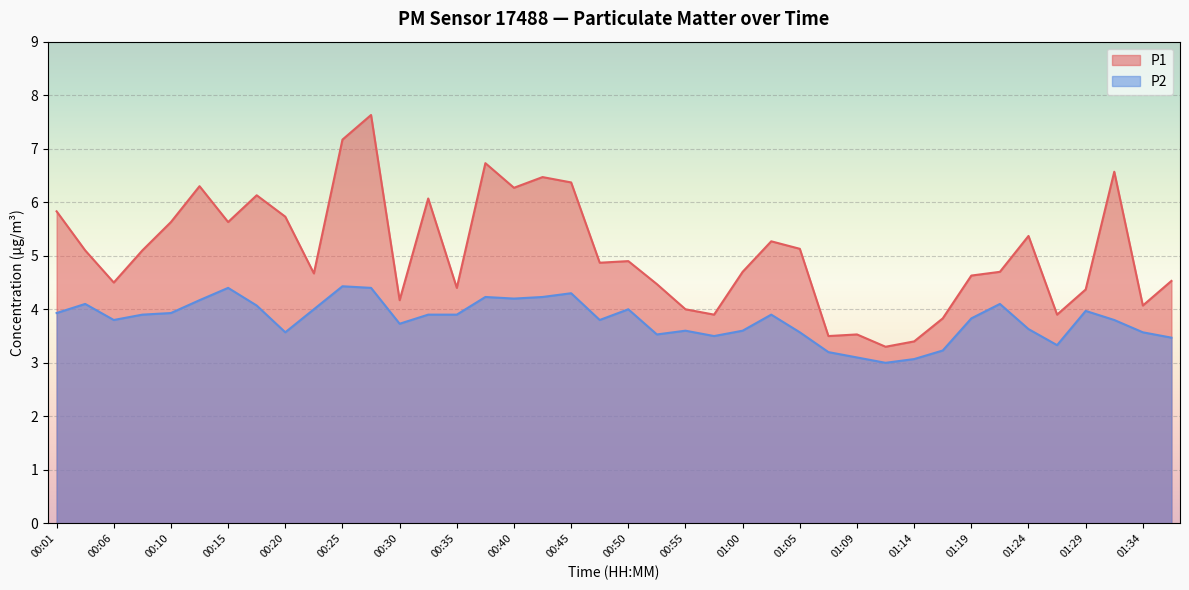

Reading left to right, what are all the values shown in this chart?

P1: 00:01=5.8	00:03=5.1	00:06=4.5	00:08=5.1	00:10=5.6	00:13=6.3	00:15=5.6	00:18=6.1	00:20=5.7	00:23=4.7	00:25=7.2	00:28=7.6	00:30=4.2	00:33=6.1	00:35=4.4	00:37=6.7	00:40=6.3	00:42=6.5	00:45=6.4	00:47=4.9	00:50=4.9	00:52=4.5	00:55=4.0	00:57=3.9	01:00=4.7	01:02=5.3	01:05=5.1	01:07=3.5	01:09=3.5	01:12=3.3	01:14=3.4	01:17=3.8	01:19=4.6	01:22=4.7	01:24=5.4	01:27=3.9	01:29=4.4	01:32=6.6	01:34=4.1	01:36=4.5
P2: 00:01=3.9	00:03=4.1	00:06=3.8	00:08=3.9	00:10=3.9	00:13=4.2	00:15=4.4	00:18=4.1	00:20=3.6	00:23=4.0	00:25=4.4	00:28=4.4	00:30=3.7	00:33=3.9	00:35=3.9	00:37=4.2	00:40=4.2	00:42=4.2	00:45=4.3	00:47=3.8	00:50=4.0	00:52=3.5	00:55=3.6	00:57=3.5	01:00=3.6	01:02=3.9	01:05=3.6	01:07=3.2	01:09=3.1	01:12=3.0	01:14=3.1	01:17=3.2	01:19=3.8	01:22=4.1	01:24=3.6	01:27=3.3	01:29=4.0	01:32=3.8	01:34=3.6	01:36=3.5